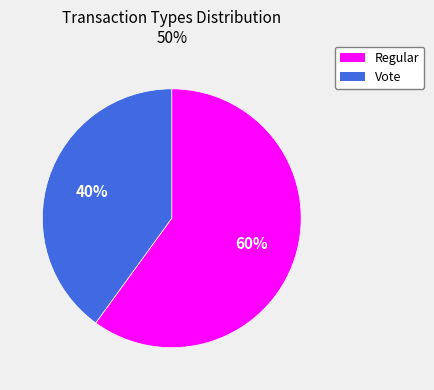

To the nearest percent, what is the average slice percentage?

50%